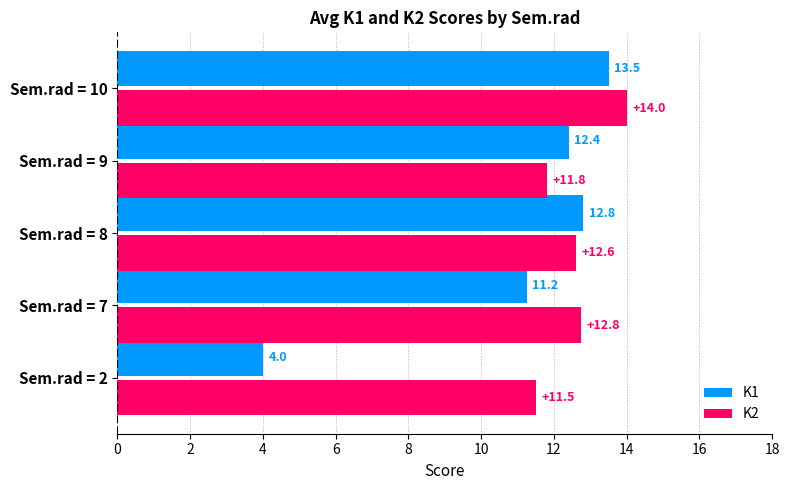

Count the number of data series in this chart.

2